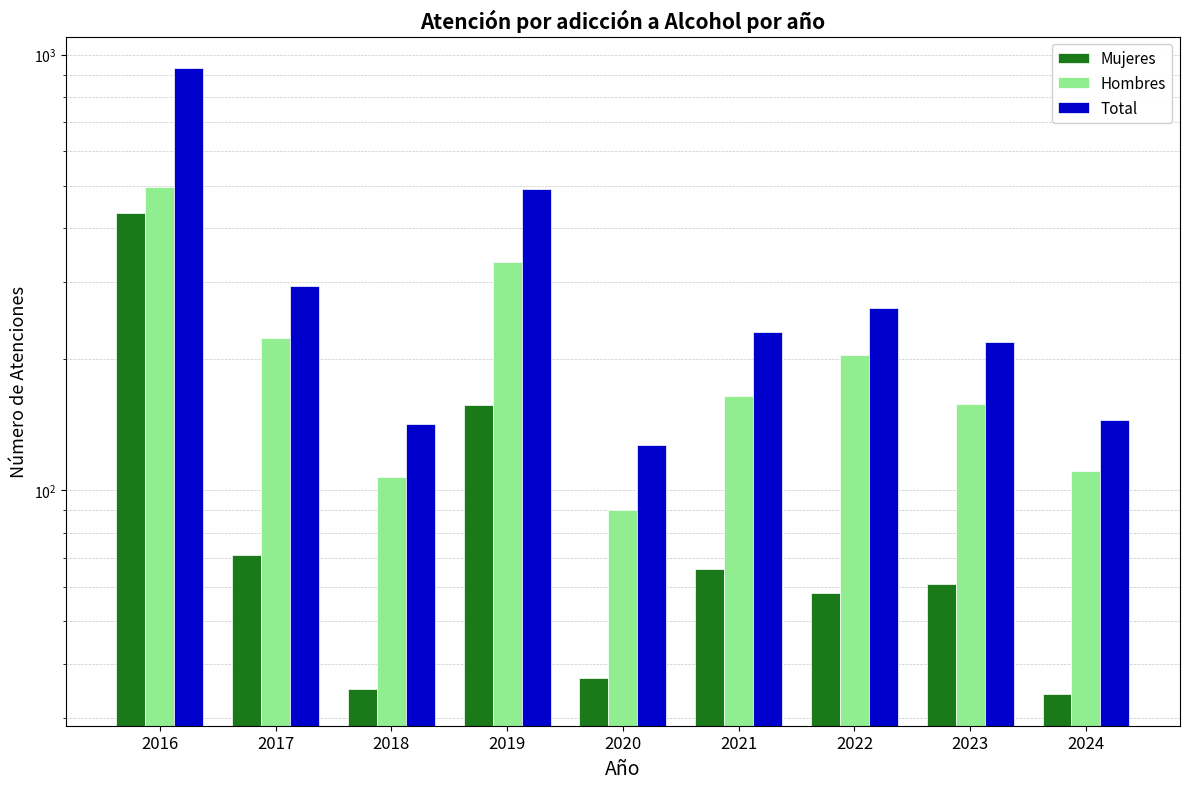

Rank the series by their average value, from highest to lowest.

Total, Hombres, Mujeres